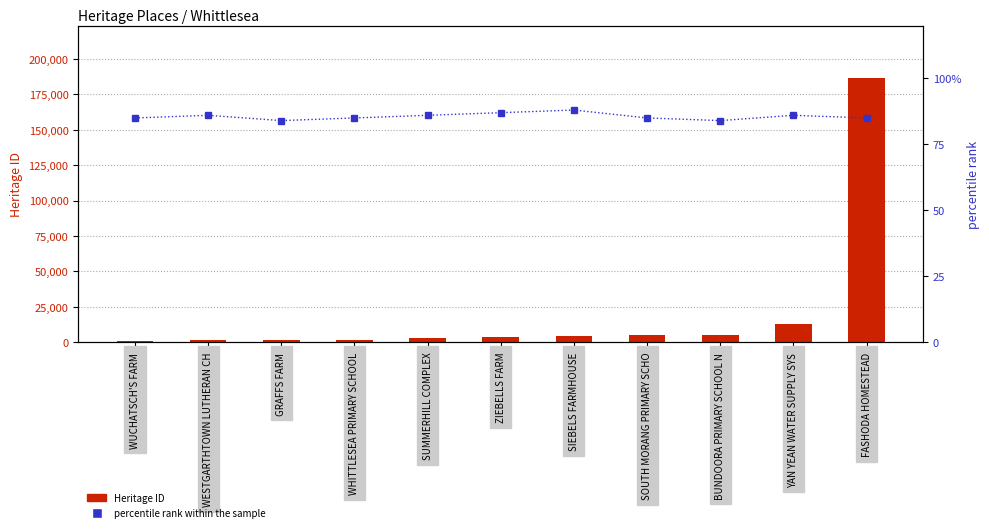

Is it true that Heritage ID equals 1153 at GRAFFS FARM?

True